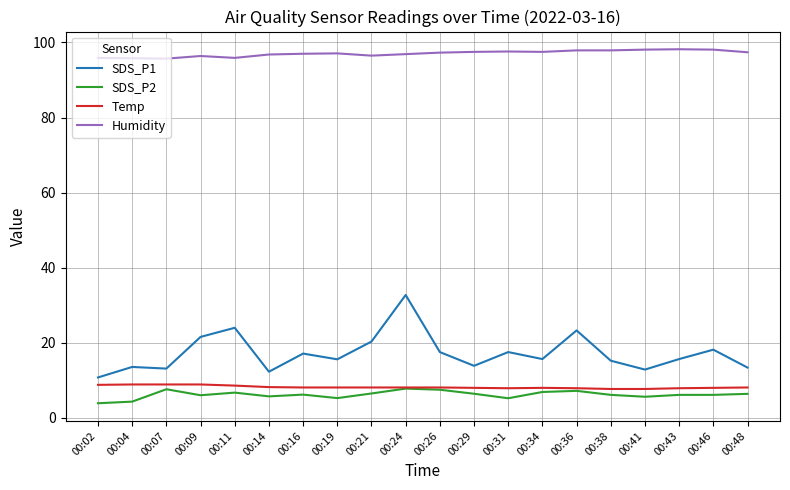

True or false: SDS_P1 and Temp cross at least once.

False